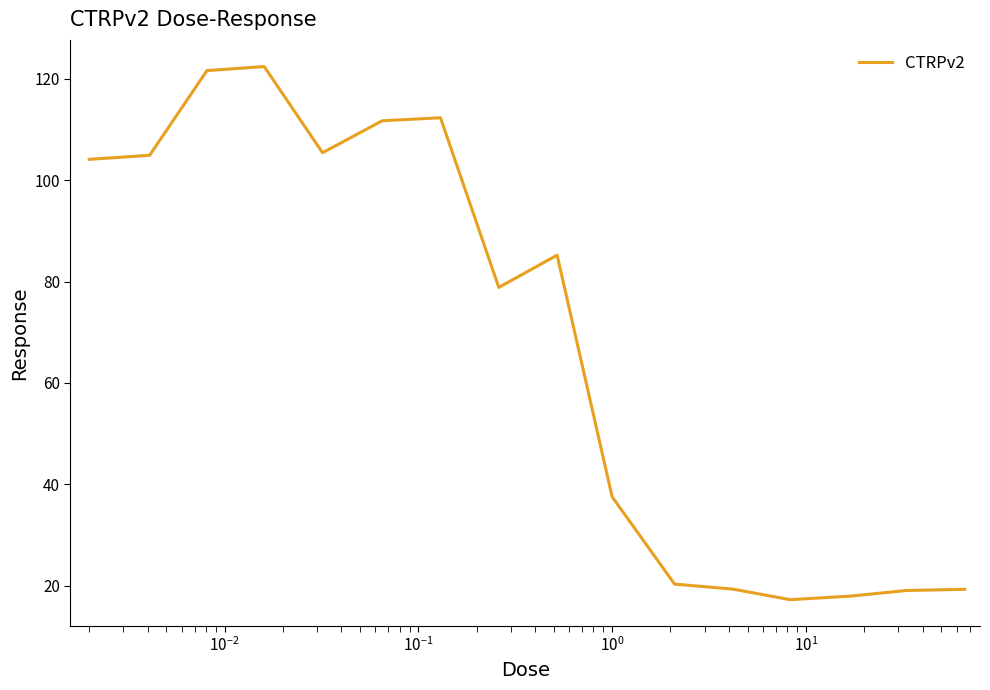

Count the number of values greater than 85.

8